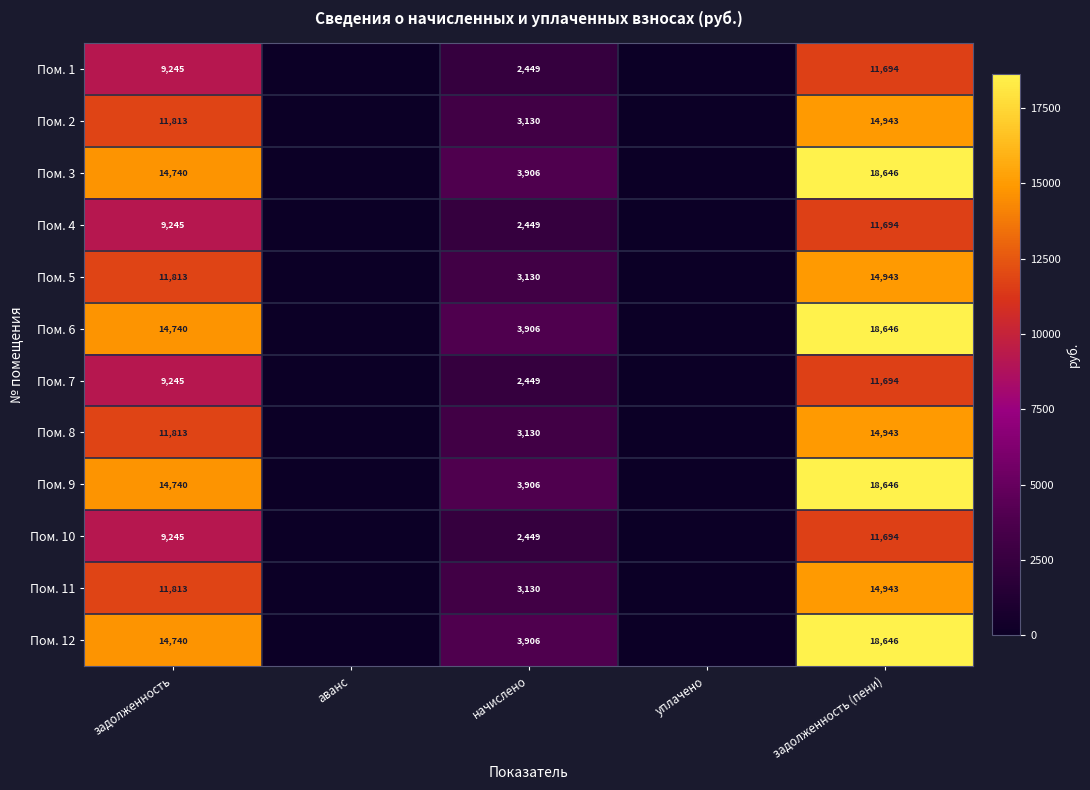

What is the total value across all series at задолженность?

143192